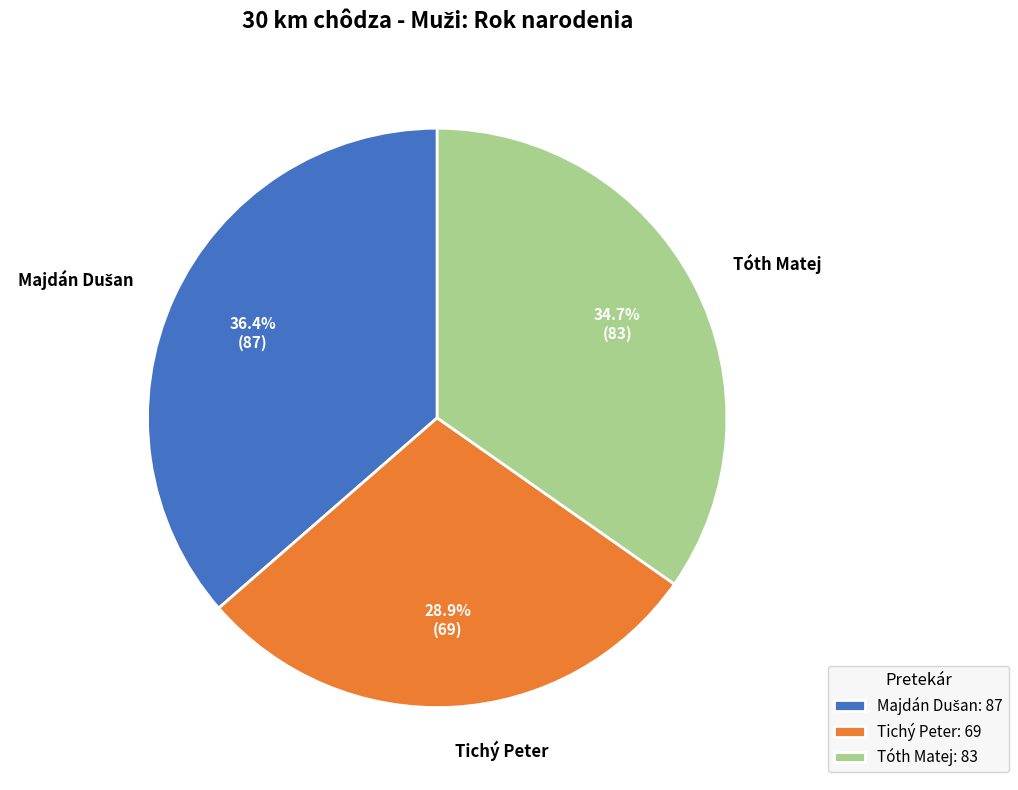

Is Tichý Peter the majority of the pie?

No